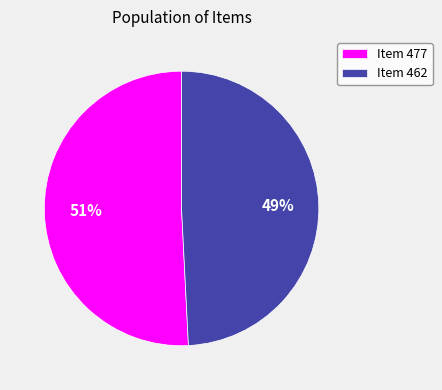

Which slice represents more than half of the pie?

Item 477